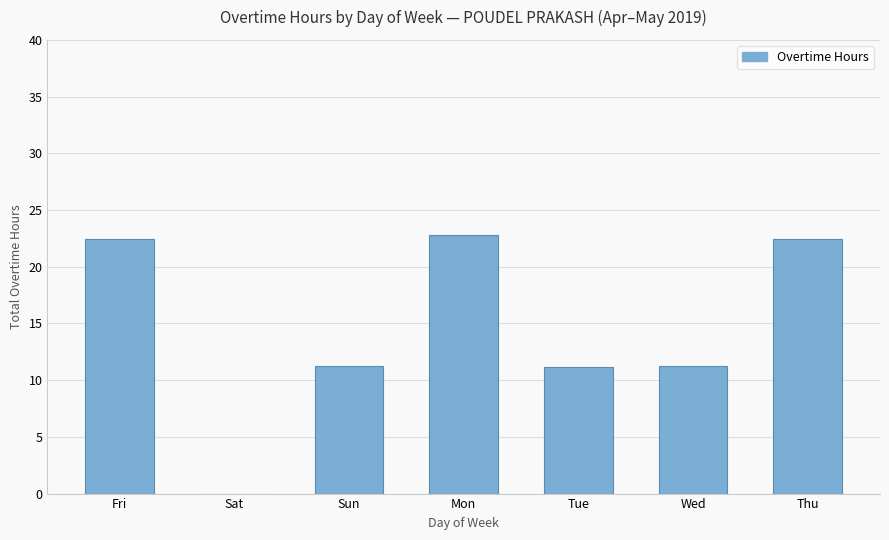

The value at Mon is 22.8. True or false?

True